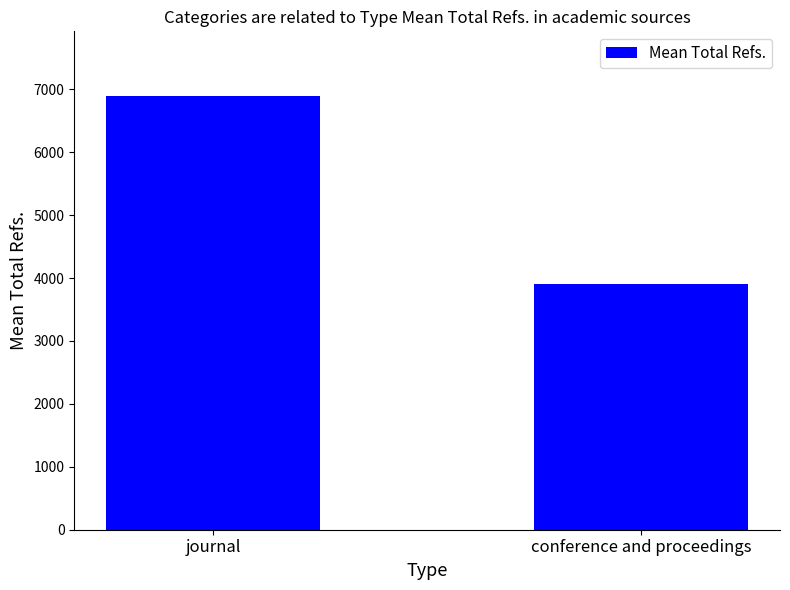

What is the sum of all values?

10799